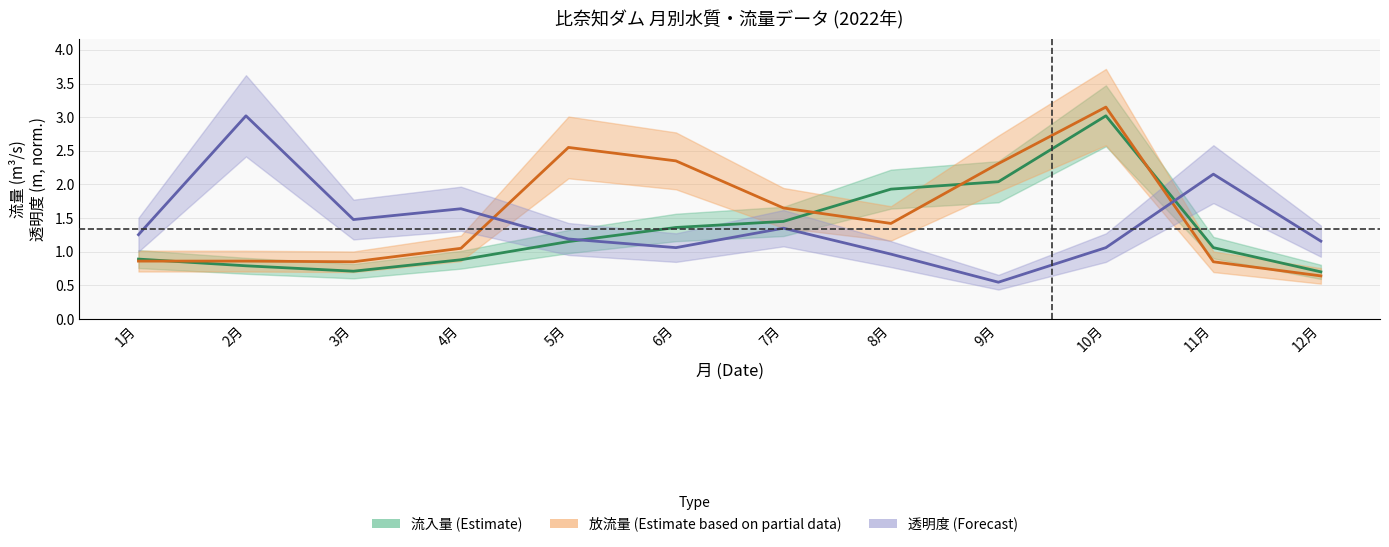

Which category has the lowest value in the 放流量 (Estimate based on partial data) series?

12月